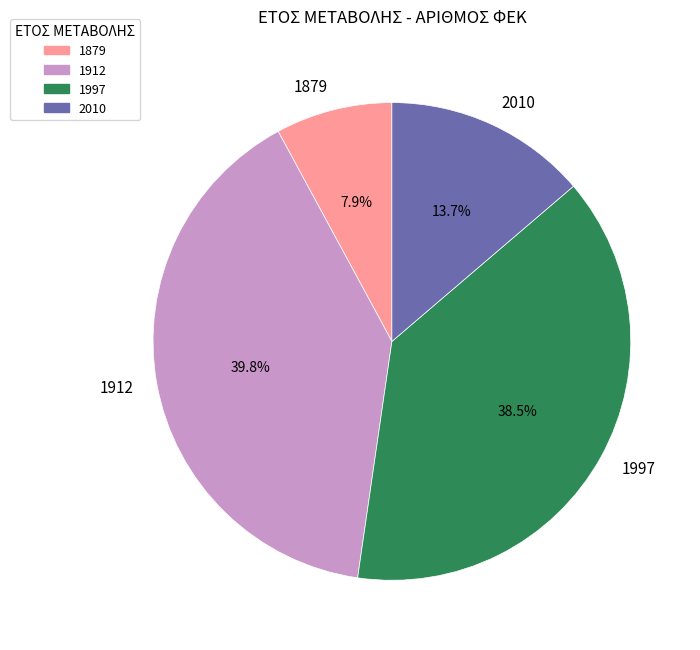

What is the largest slice in the pie chart?

1912